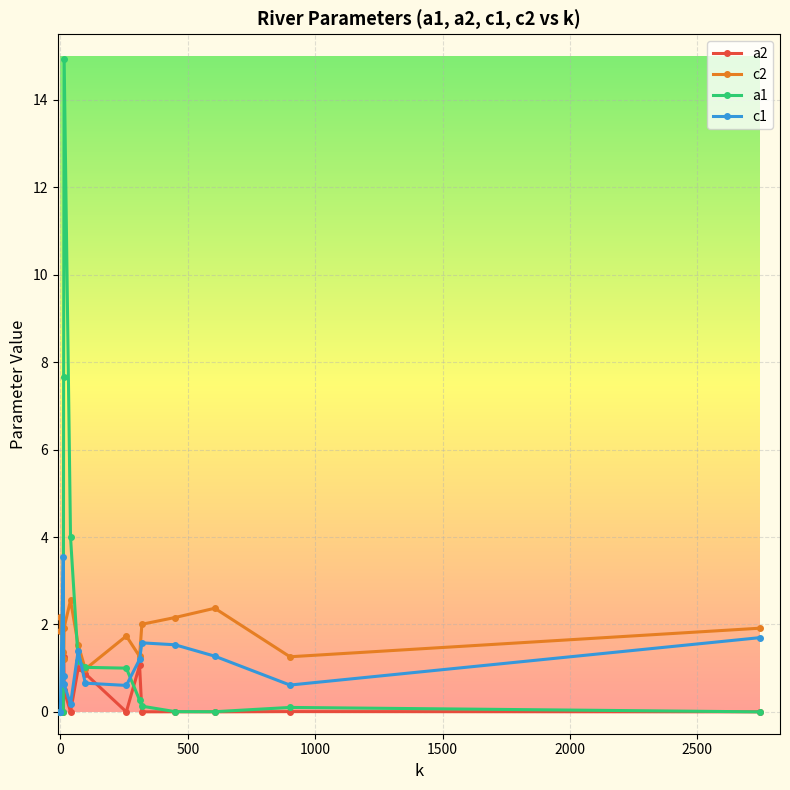

At how many categories does at least one series exceed 14?

1